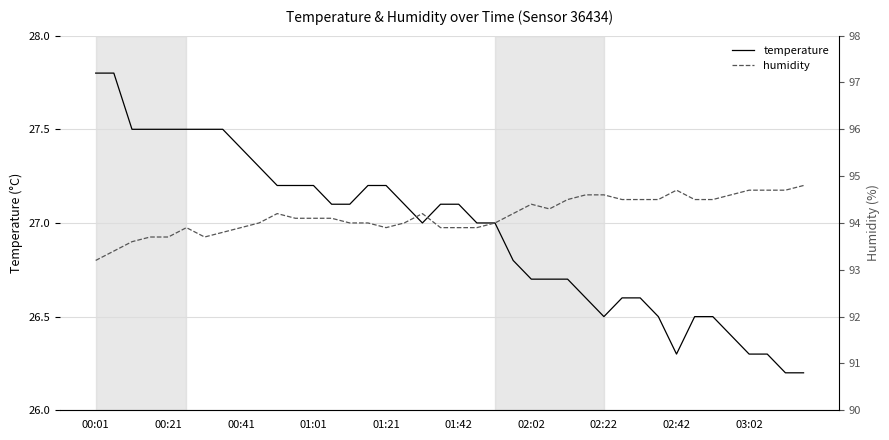

What position from the left is 14?

15